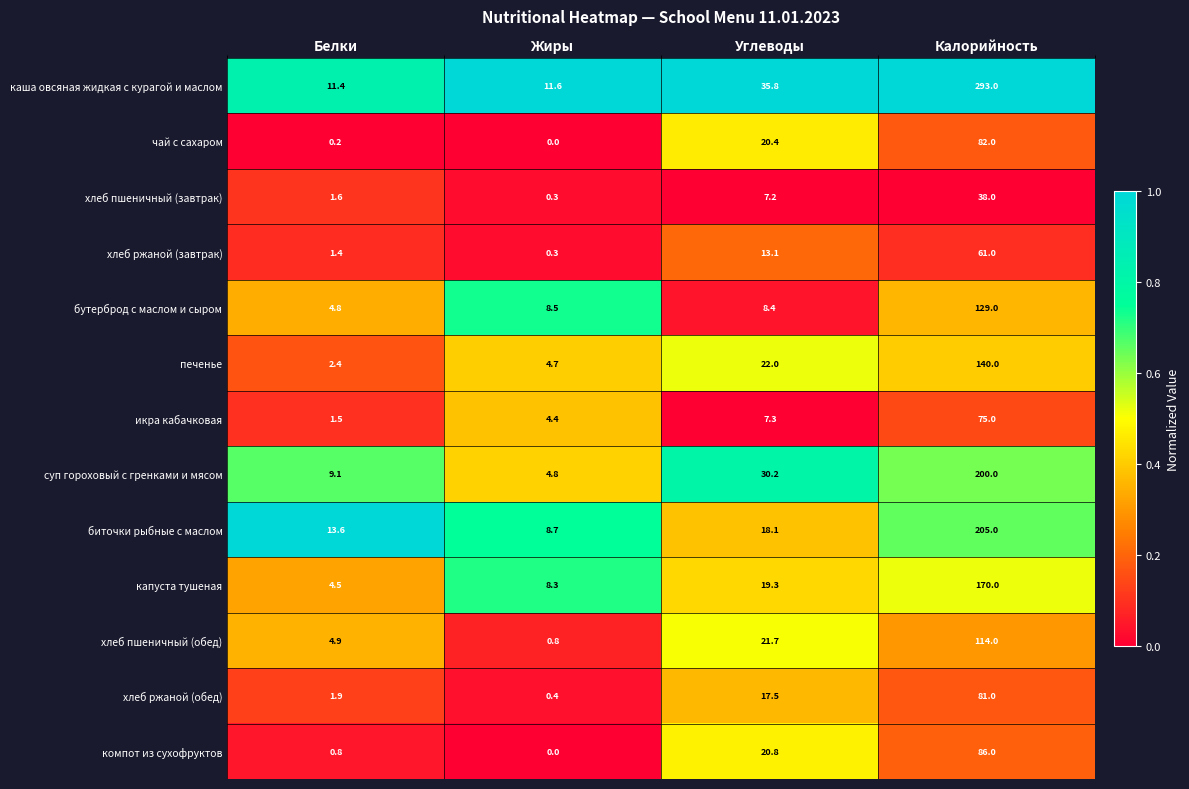

Which series changed the most between Белки and Жиры?

биточки рыбные с маслом